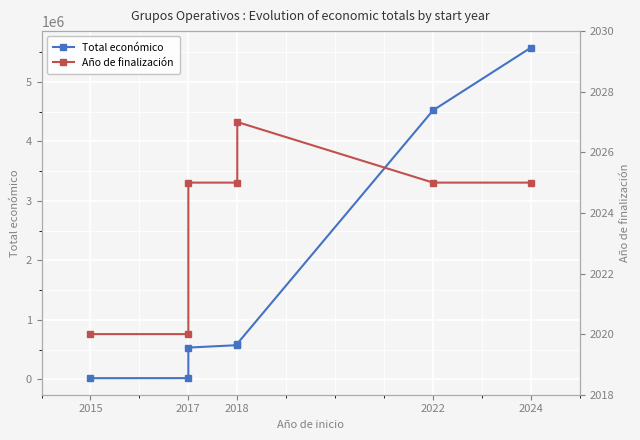

At how many categories does at least one series exceed 701351?

2